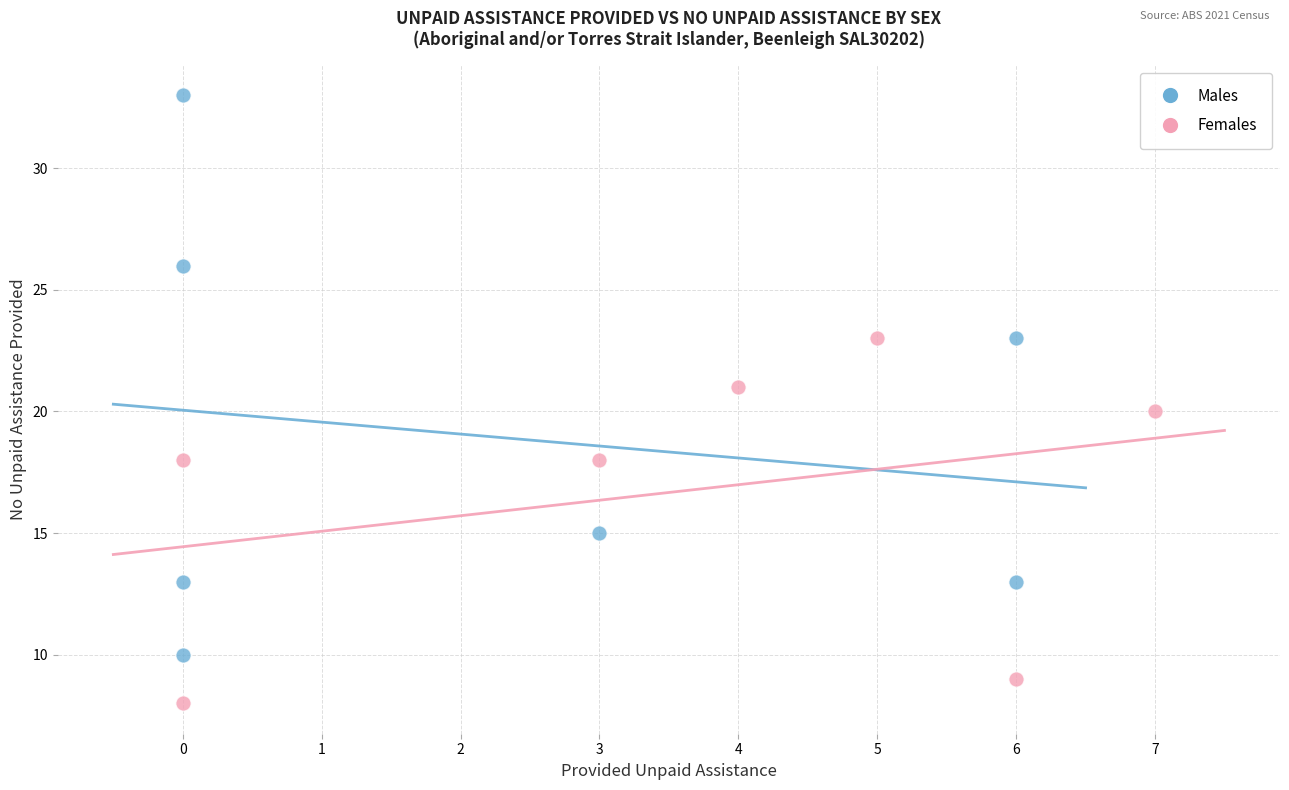

Which series has the largest Y range (max minus min)?

Males